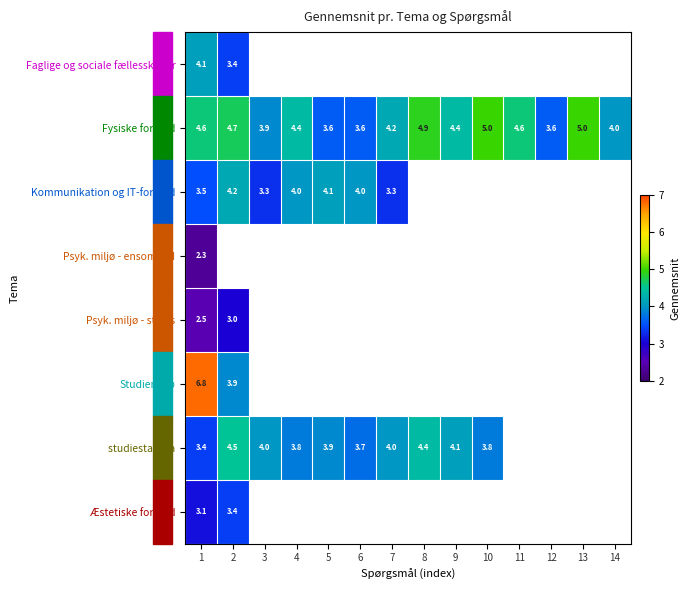

What is the sum of all Fysiske forhold values?

60.5